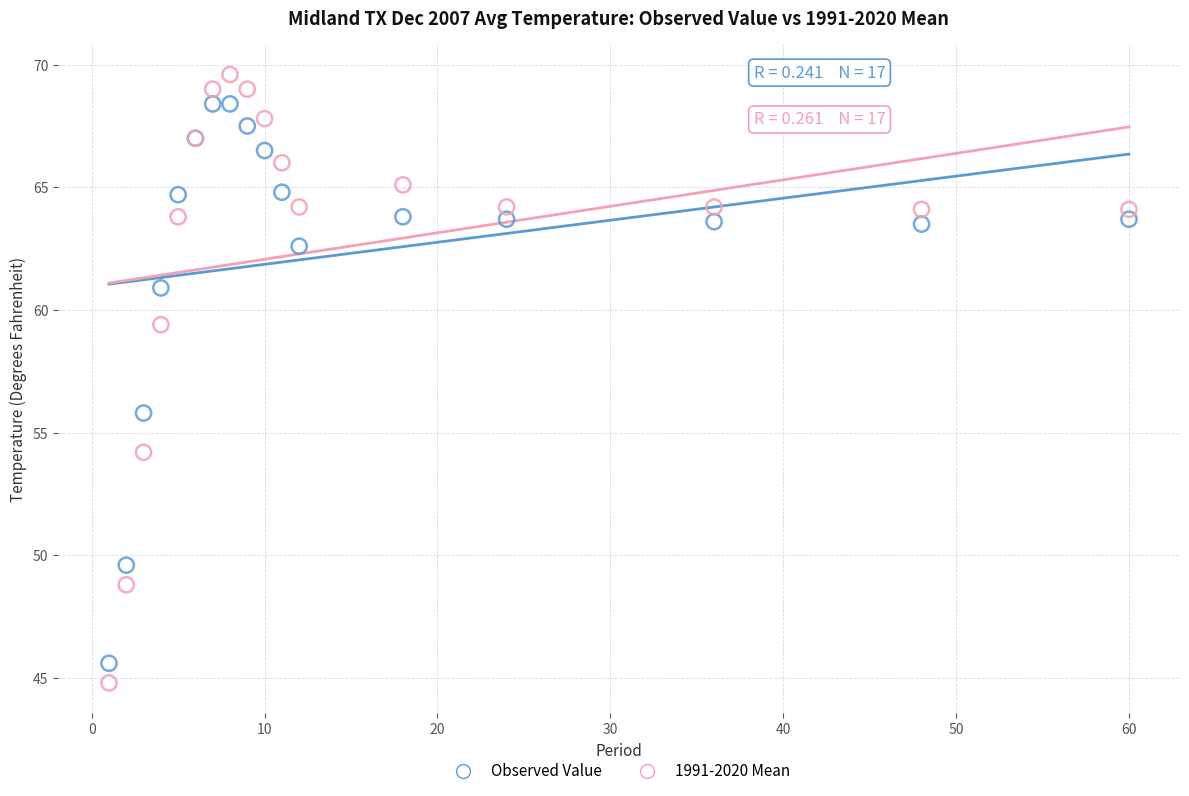

In the 1991-2020 Mean series, what Y value is closest to 57?

59.4